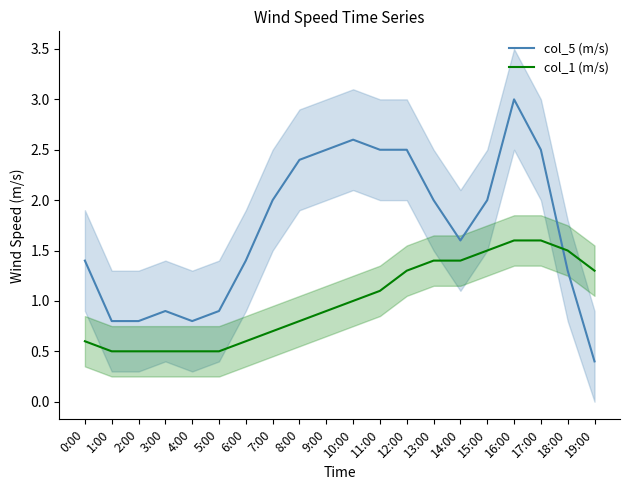

What is the difference between the col_5 (m/s) values at 4:00 and 13:00?

1.2